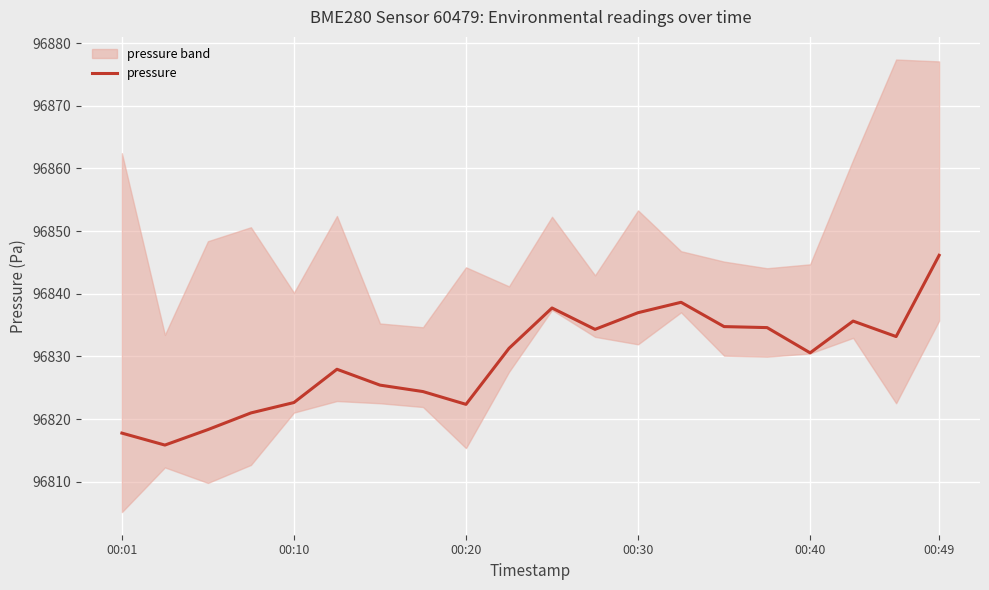

Is it true that the value at 00:30 is 154664.4?

False